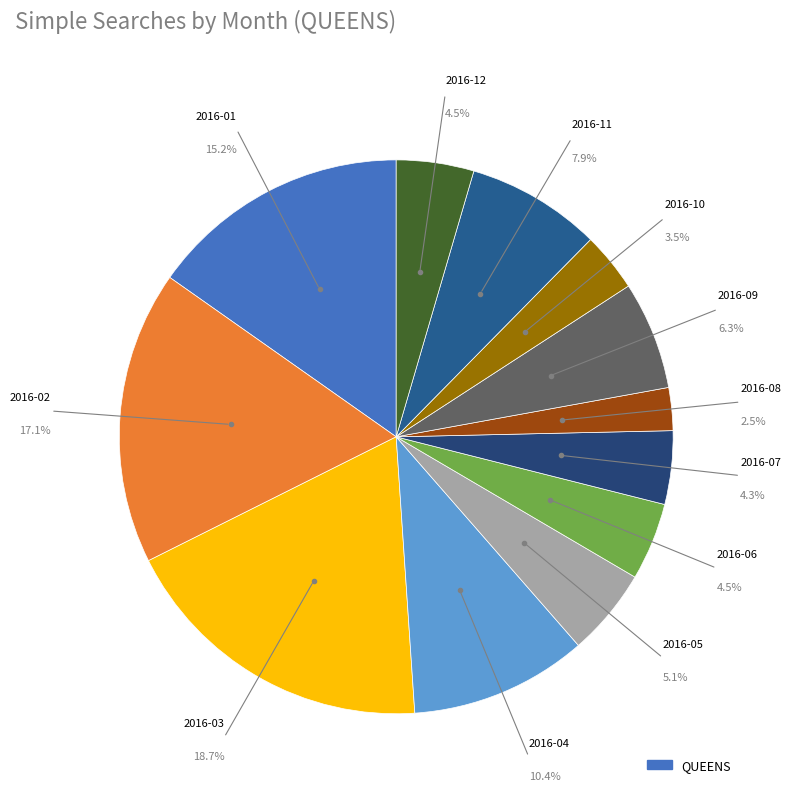

How many segments does this pie chart have?

12